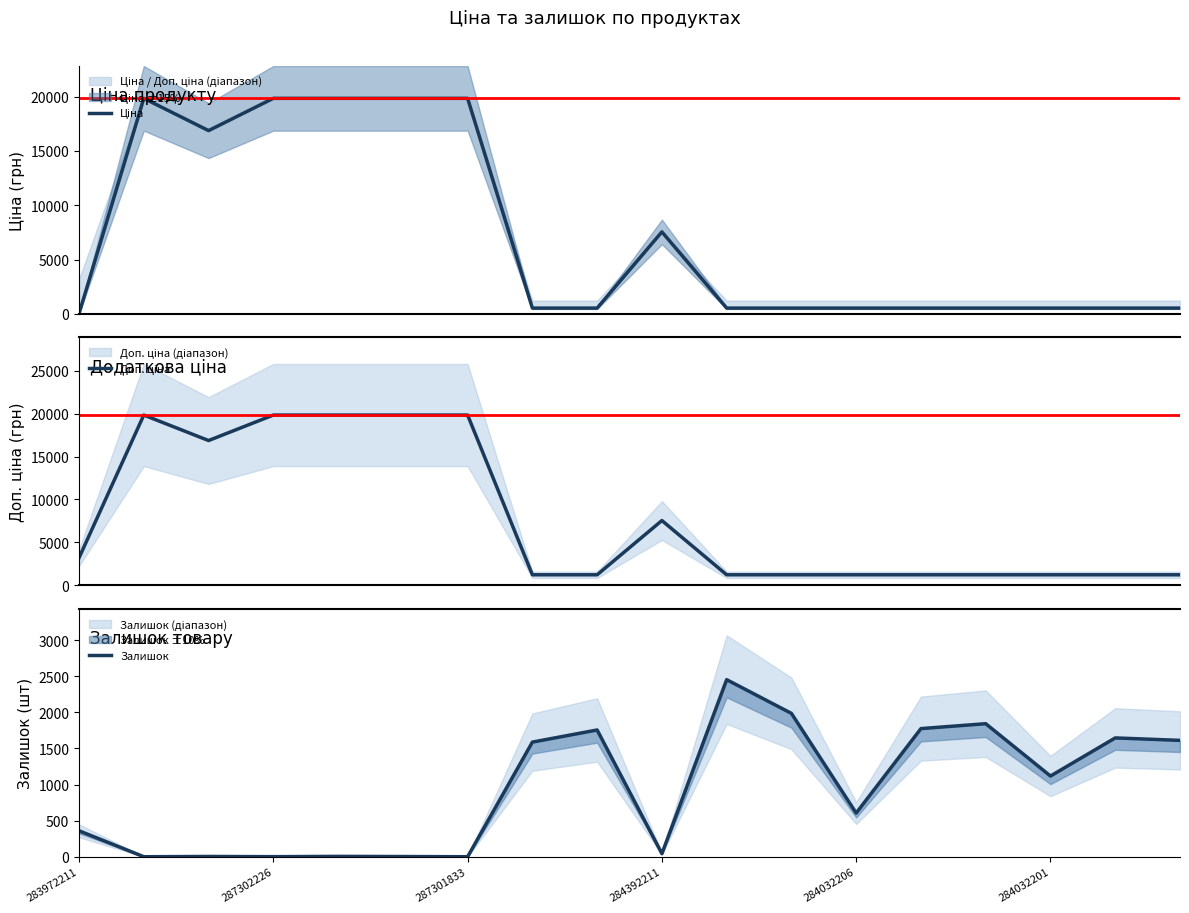

How many intersections are there between Доп. ціна and Залишок?

7